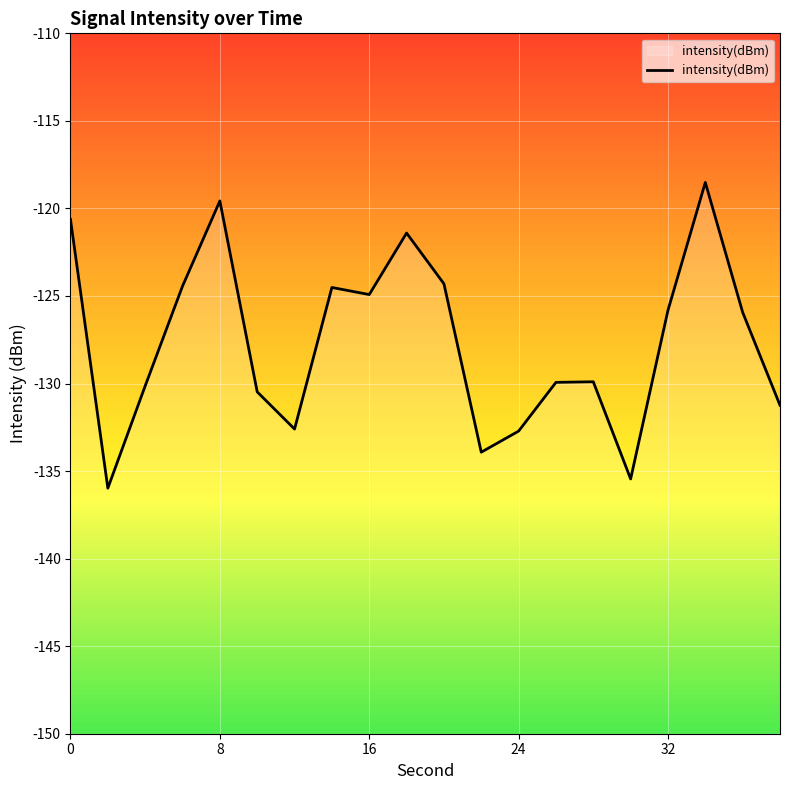

How many values are below -125?

12